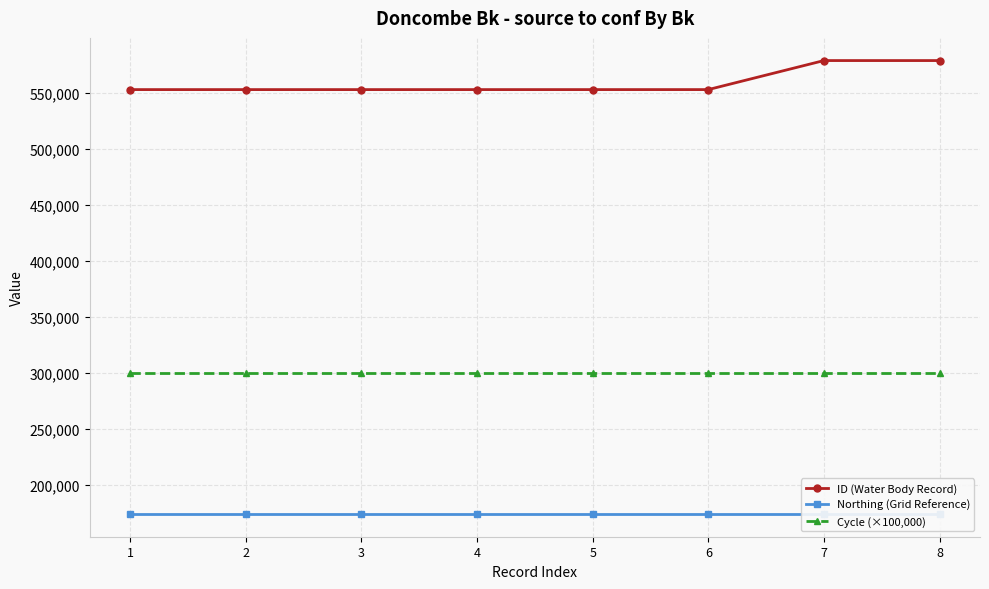

Where is Northing (Grid Reference) nearest to the value 173851?

1